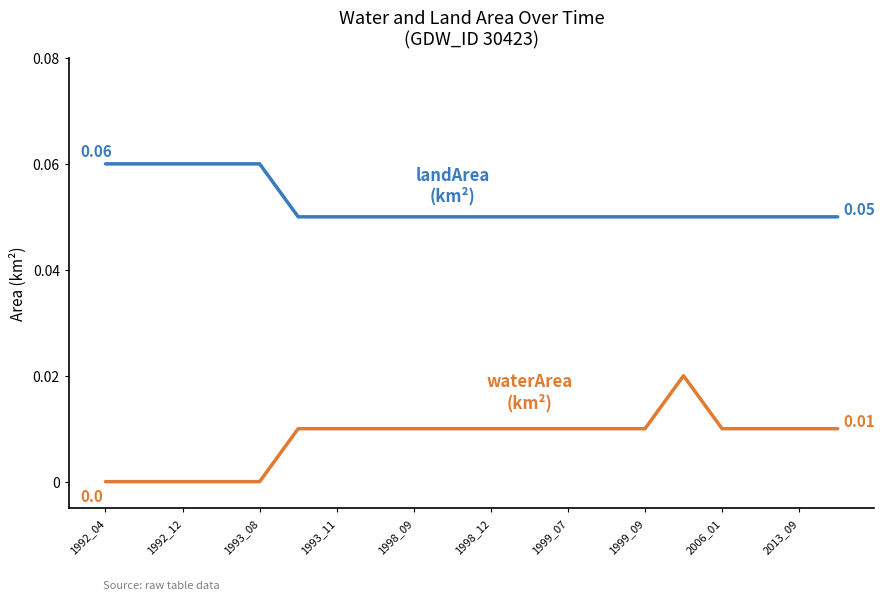

Is this an area chart (filled region under the line)?

No